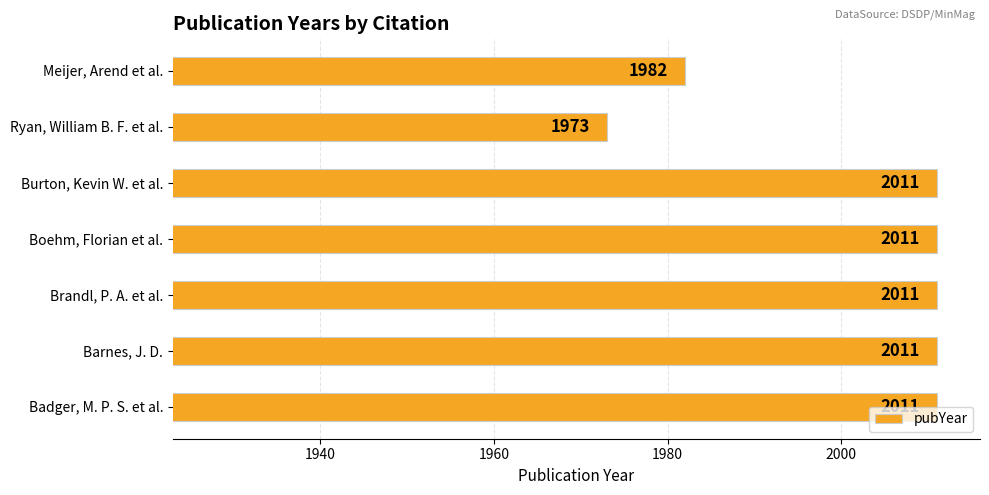

How many values are between 1982 and 2011?

6